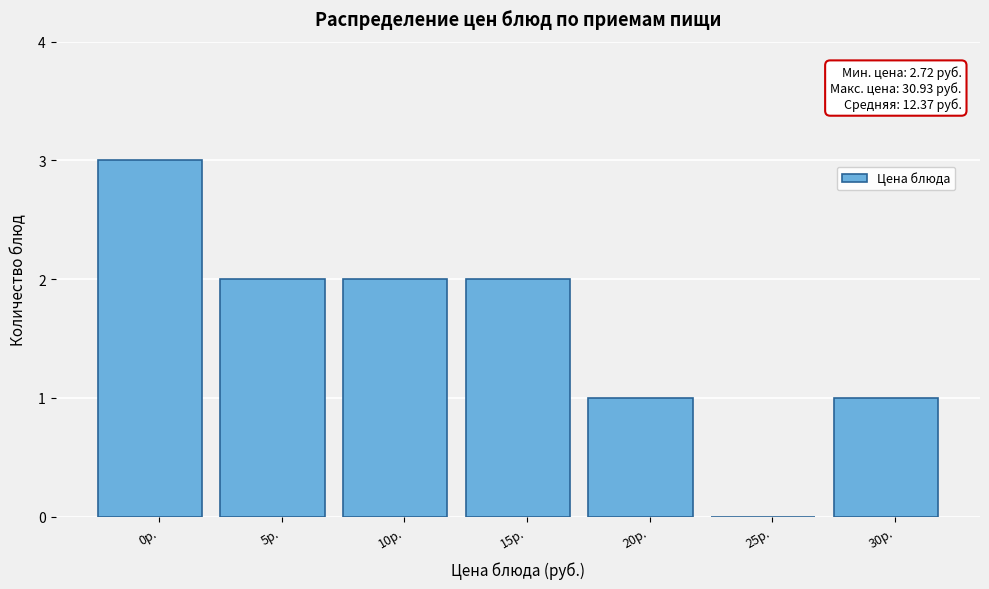

Reading right to left, transcribe all the data shown in this chart.

30р.=1	25р.=0	20р.=1	15р.=2	10р.=2	5р.=2	0р.=3